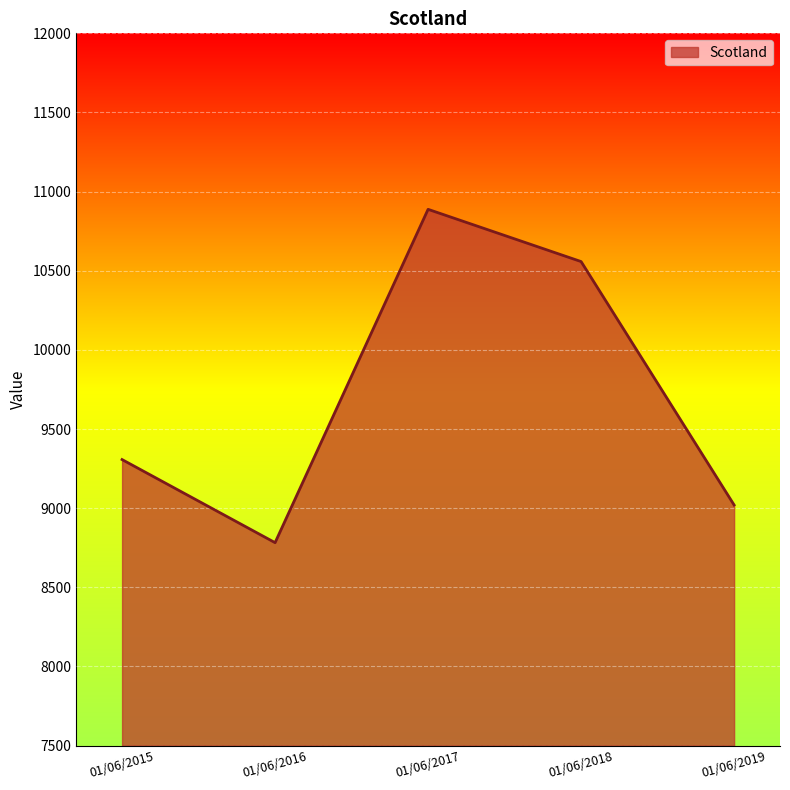

At which category does the chart reach its peak across all series?

01/06/2017